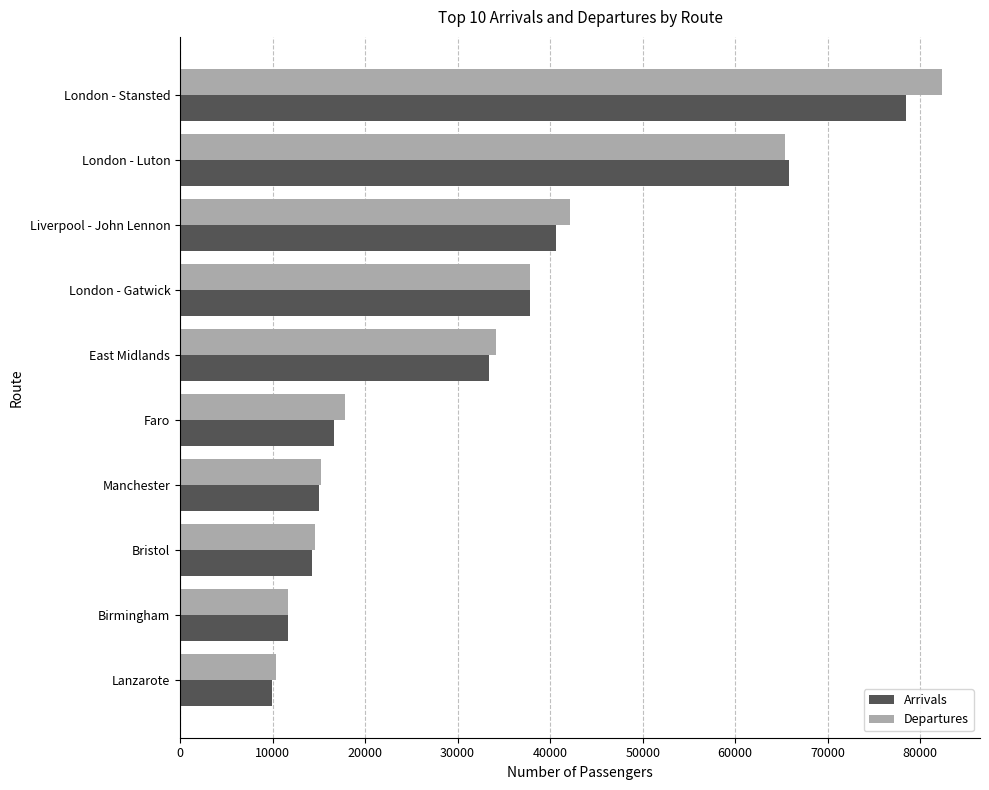

Count the number of data series in this chart.

2